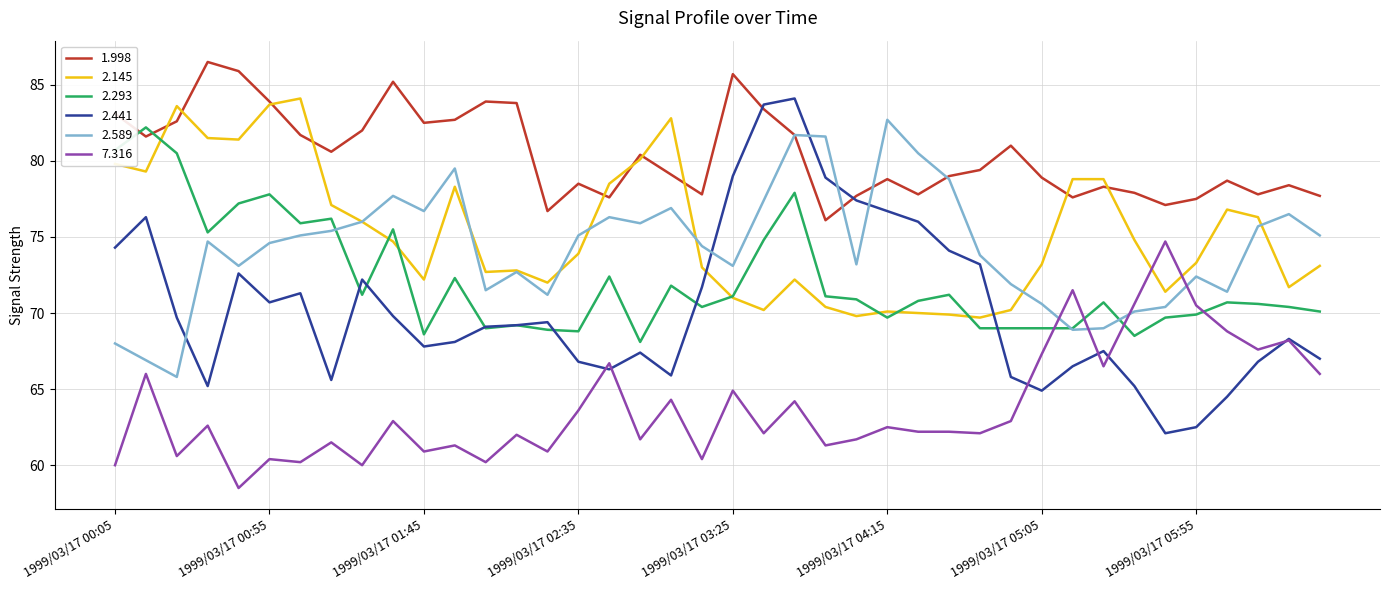

Is it true that 2.145 equals 73.3 at 1999/03/17 05:55?

True